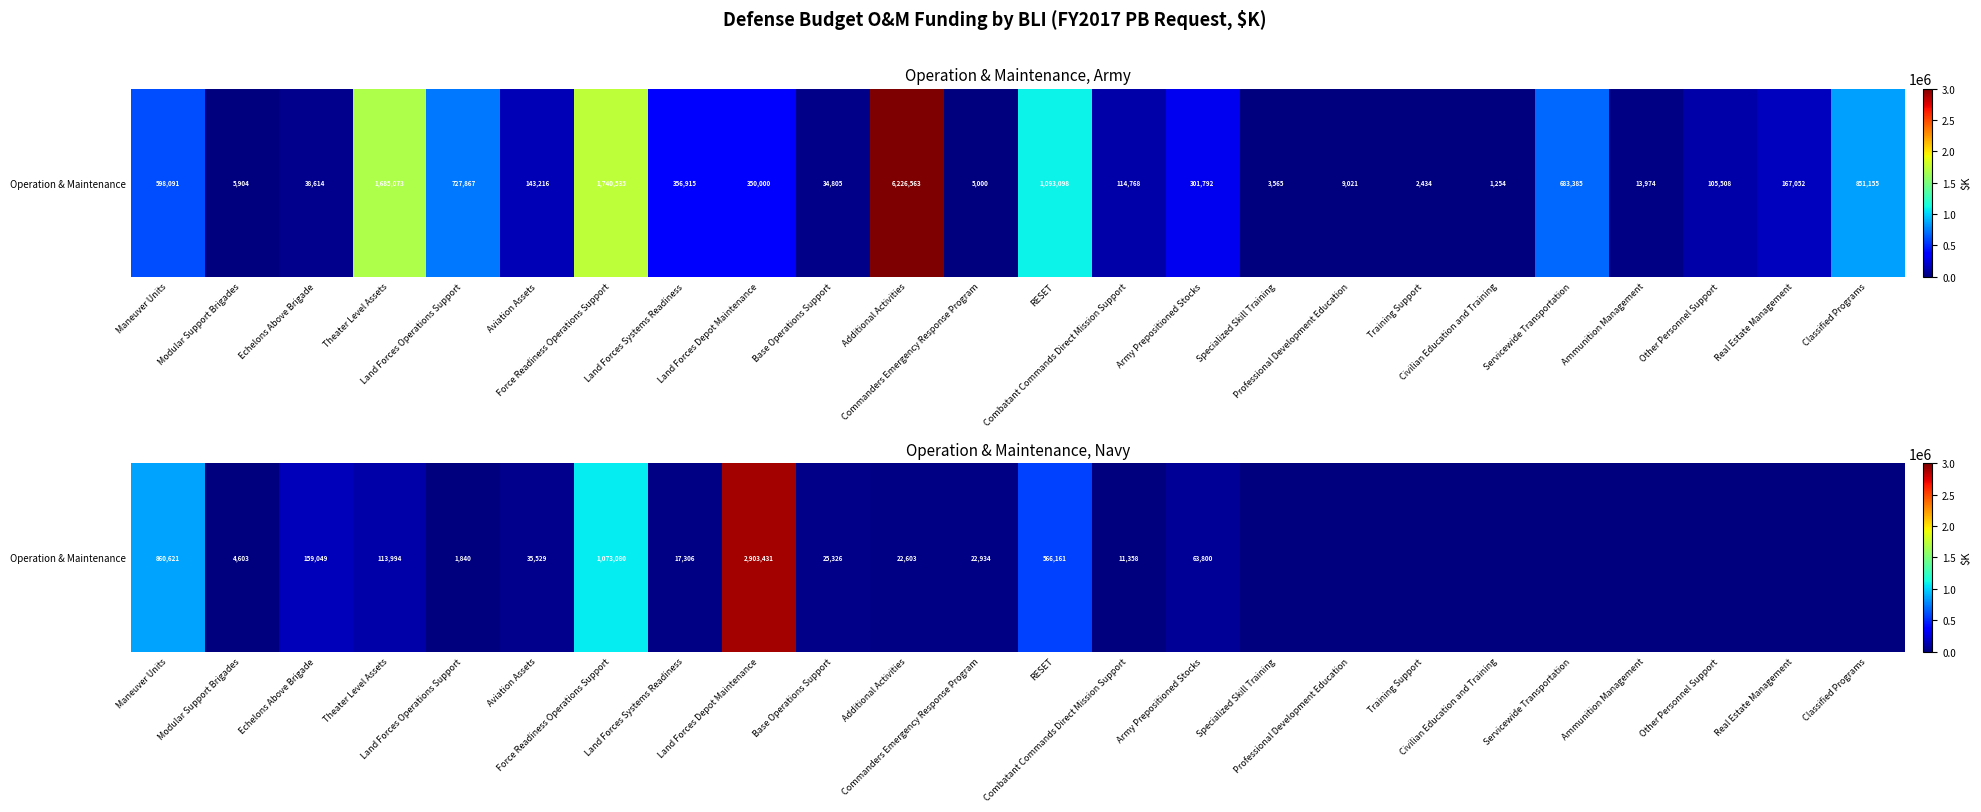

What is the difference between the values at Ammunition Management and Maneuver Units?

860621